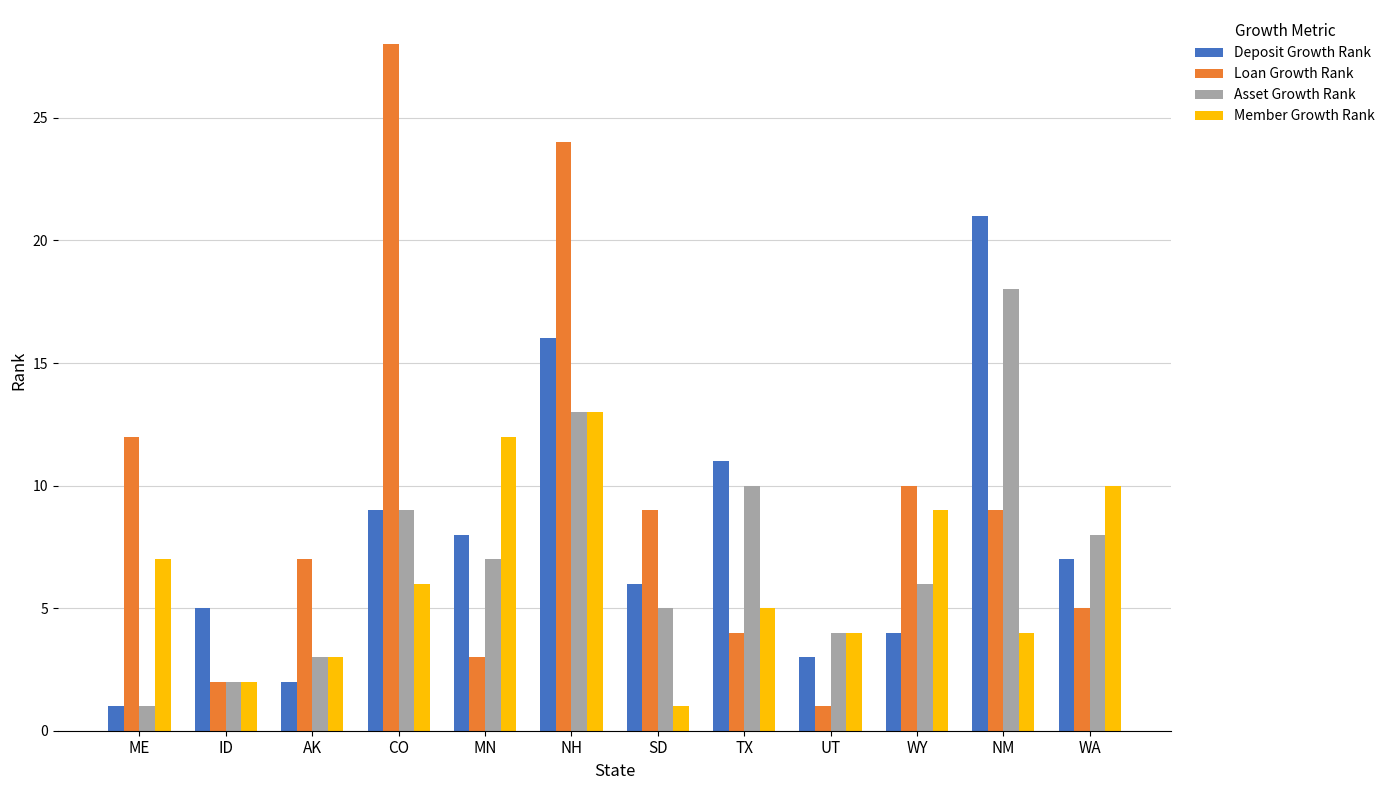

What is the average value of the Deposit Growth Rank series?

8